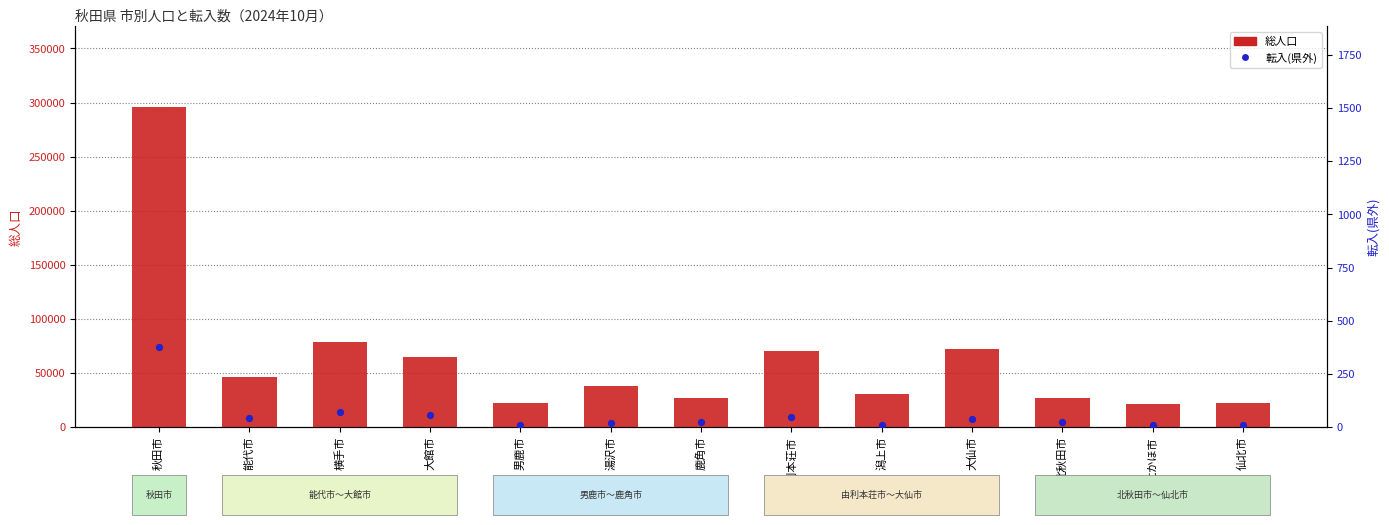

Is the value of 転入(県外) at 北秋田市 greater than the value of 総人口 at 仙北市?

No